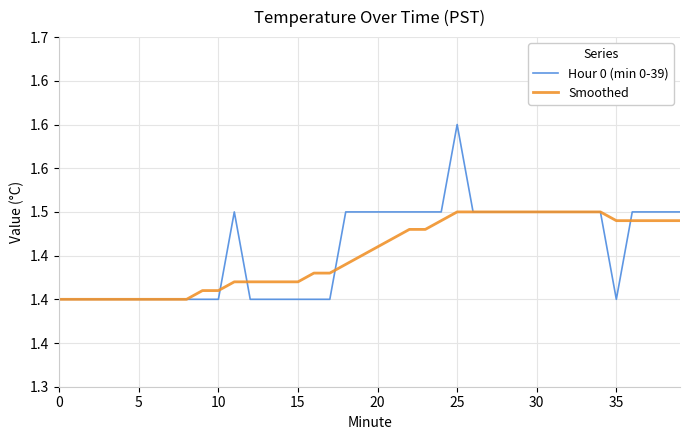

Is this an area chart (filled region under the line)?

No